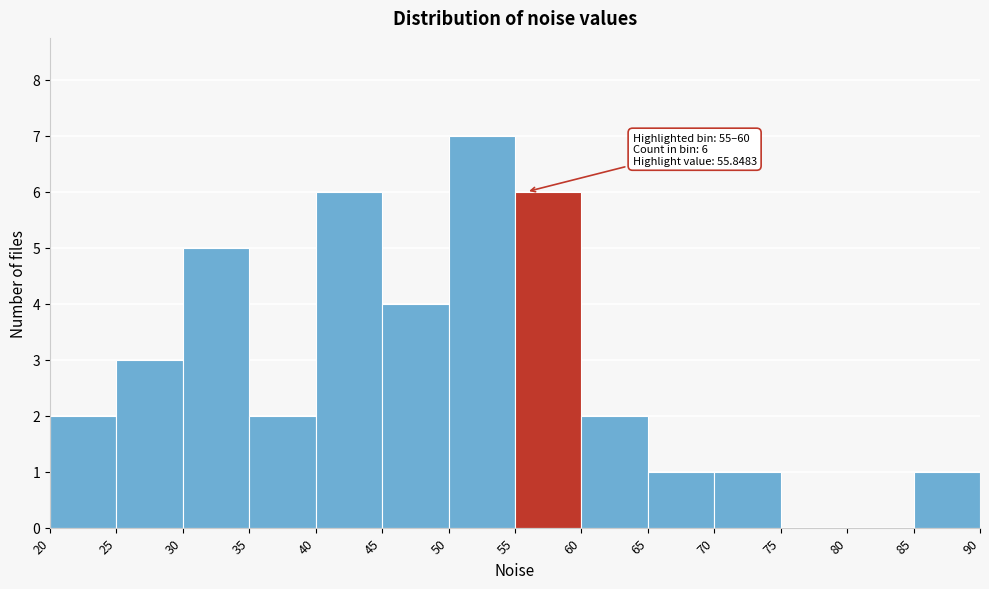

Over which range of the x-axis is the bar tallest?

50 to 55